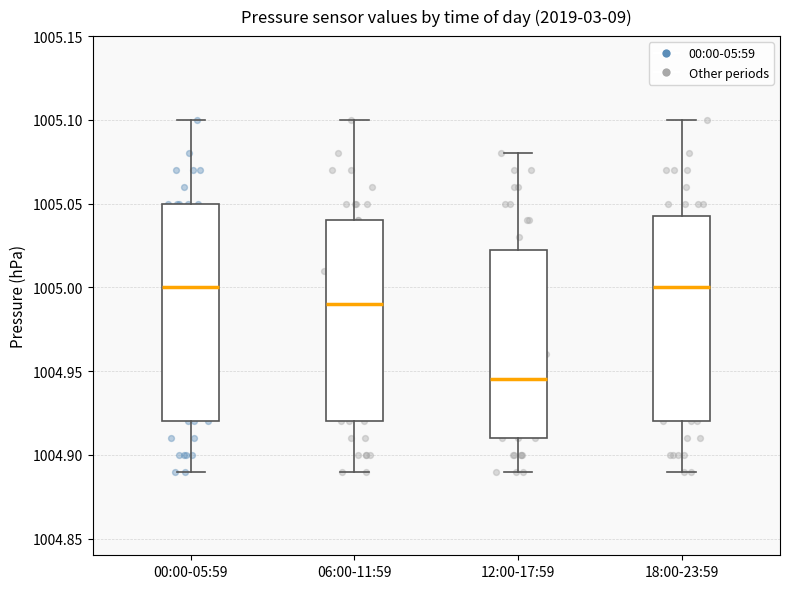

Comparing the boxes themselves (not the whiskers), which one is the tallest?

00:00-05:59